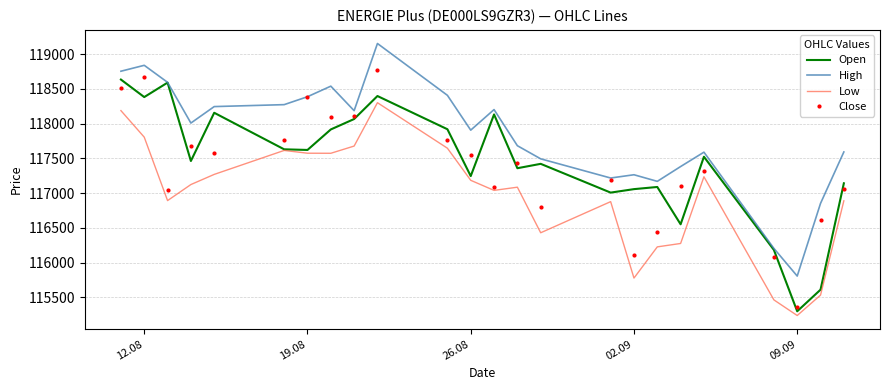

What is the maximum value shown in the chart?

119152